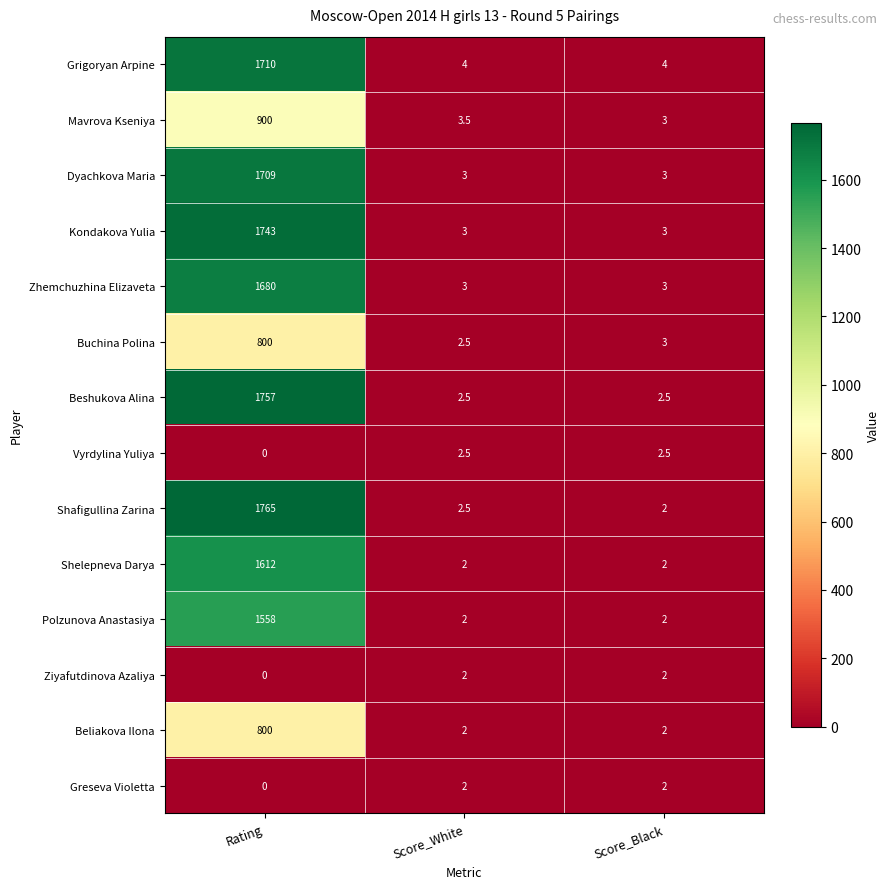

What is the difference between the highest and lowest values at Score_Black?

2.0